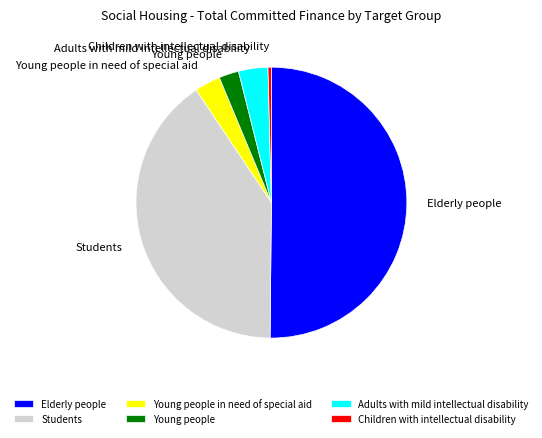

Is it true that Students is 40% of the pie?

True